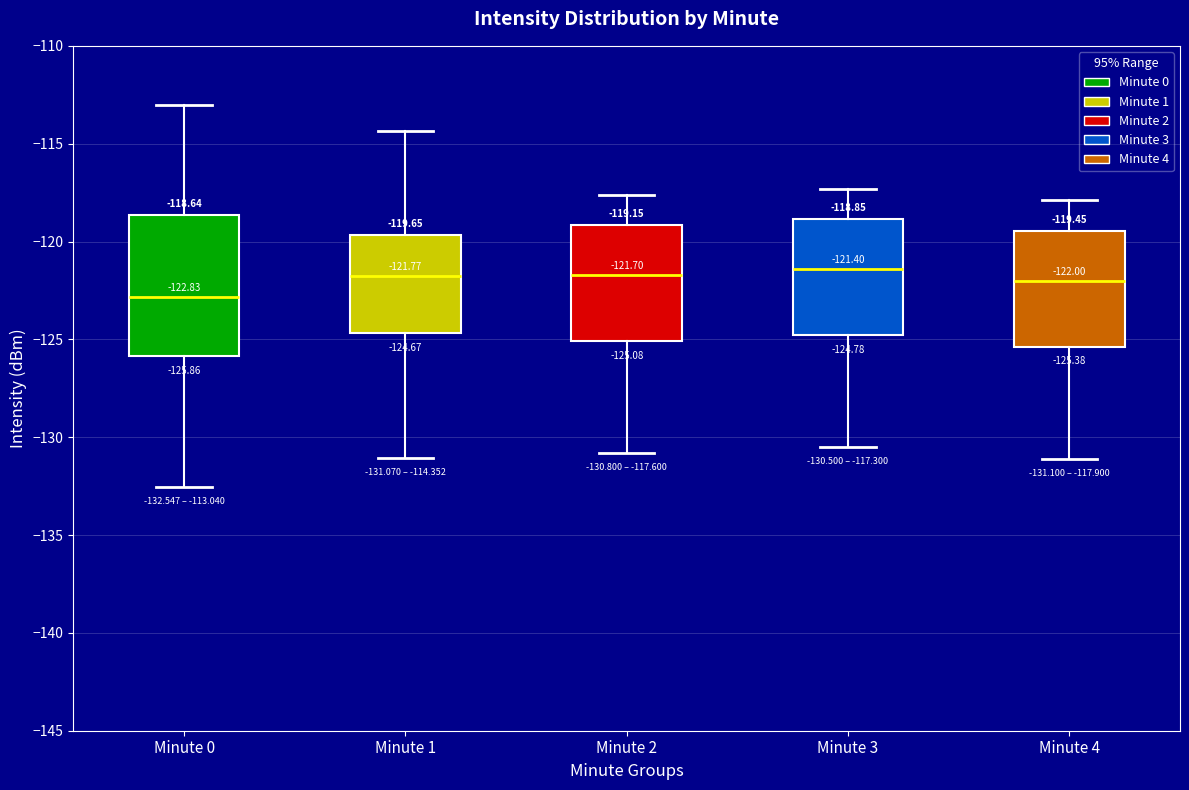

Which box has the lowest median line?

Minute 0